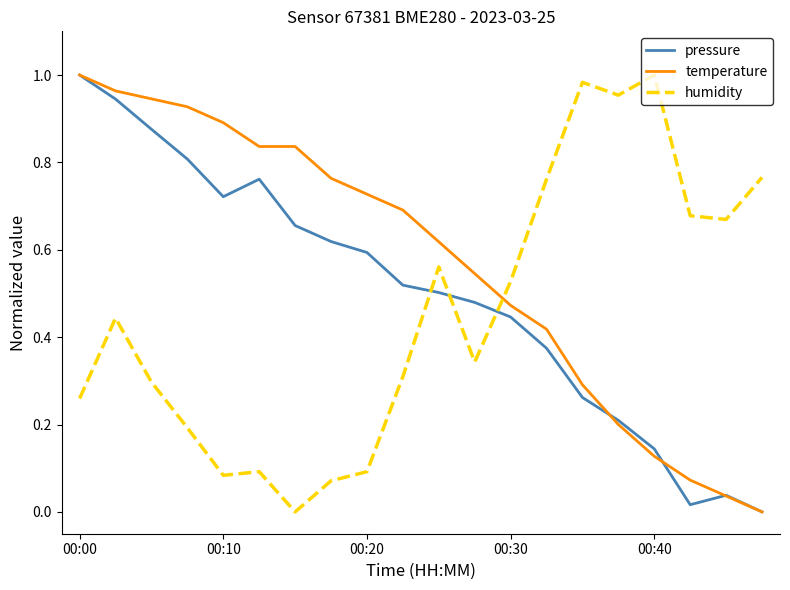

Which series has the largest total across all categories?

temperature